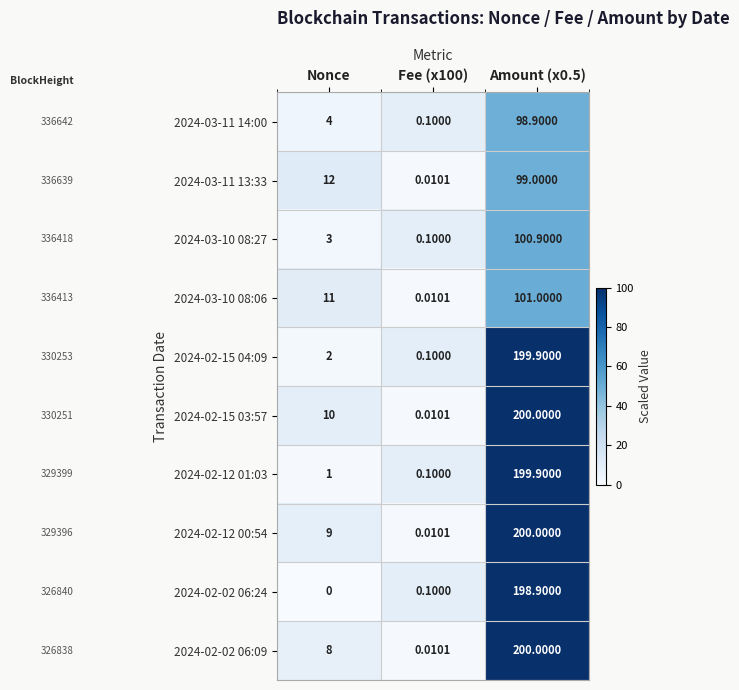

Which category has the lowest value across all series?

Nonce